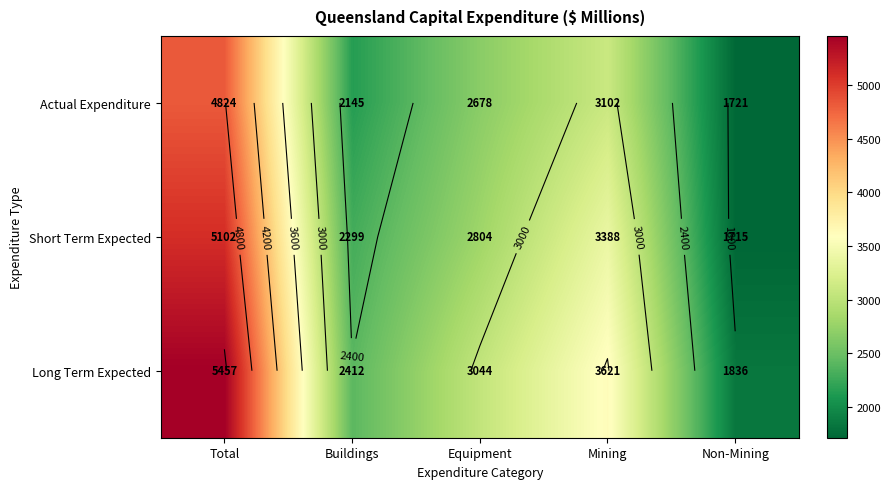

Is it true that Actual Expenditure equals 3102.1 at Mining?

True